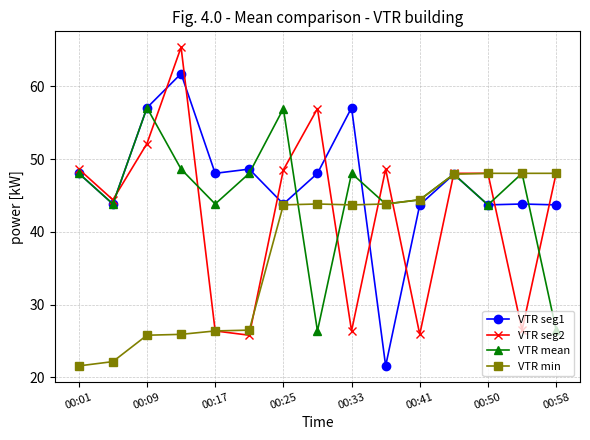

How many interior local valleys does the VTR seg2 series have?

5